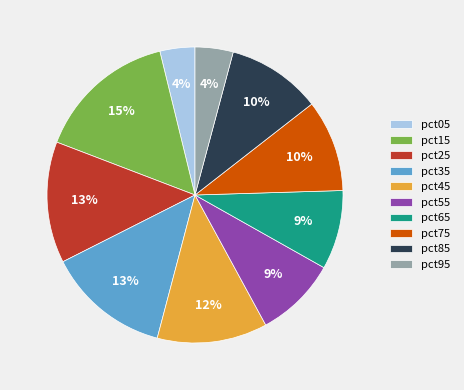

To the nearest percent, what portion does pct85 represent?

10%